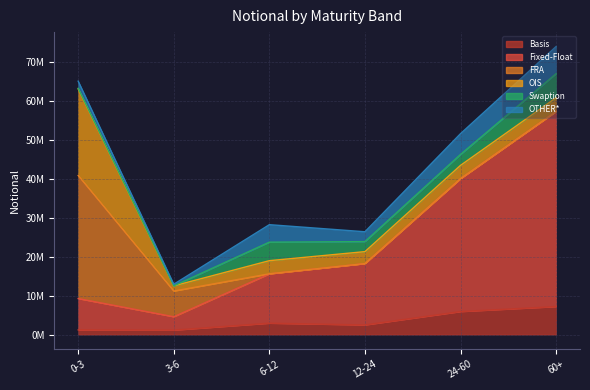

At which category does FRA reach its first local valley?

12-24